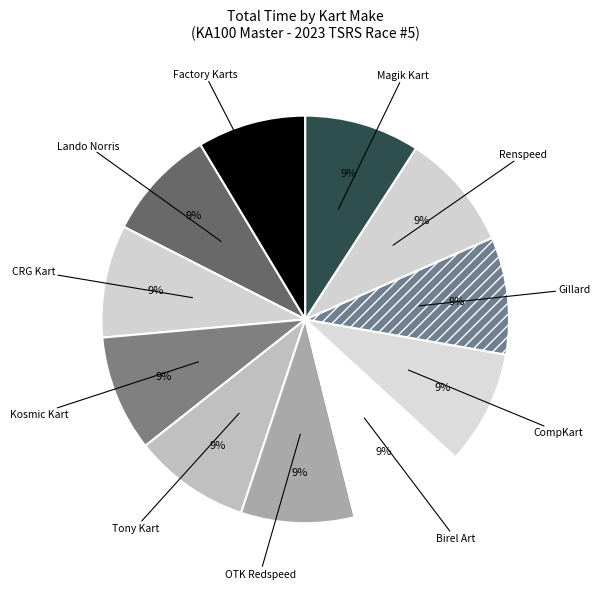

To the nearest percent, what is the combined percentage of Birel Art and Magik Kart?

18%